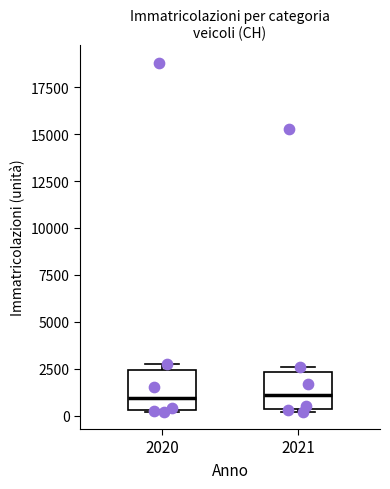

Reading left to right, read every box against the y-axis: the position of its median line, the range the box covers, and the ends of its whiskers. The values are not printed on the chart, so give them approximately, as read against the axis.

2020: median 1000, box 500 to 2500, whiskers 0 to 3000
2021: median 1000, box 500 to 2500, whiskers 0 to 2500 (just above the box's upper edge)